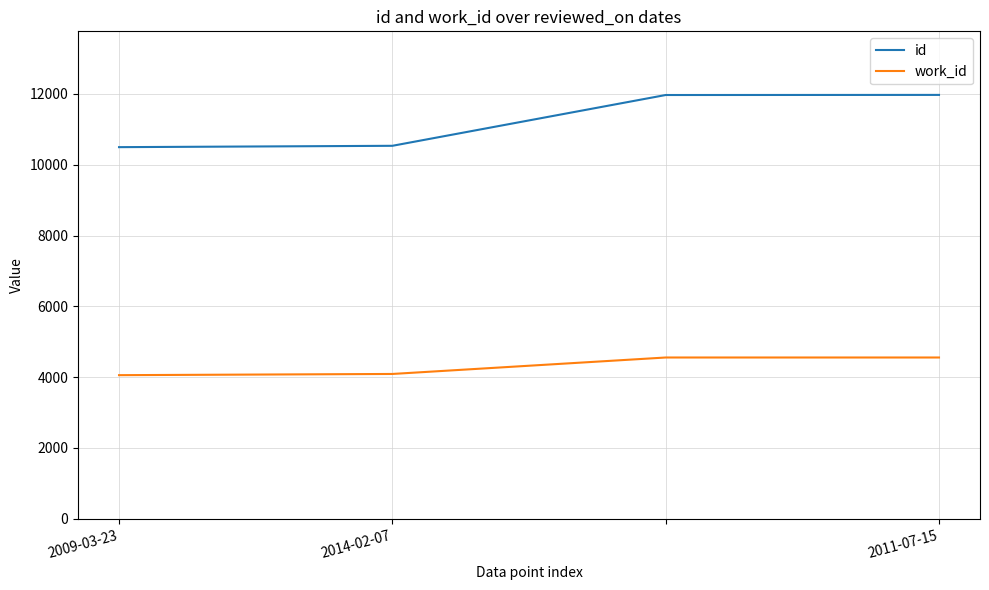

What is the smallest value displayed?

4056